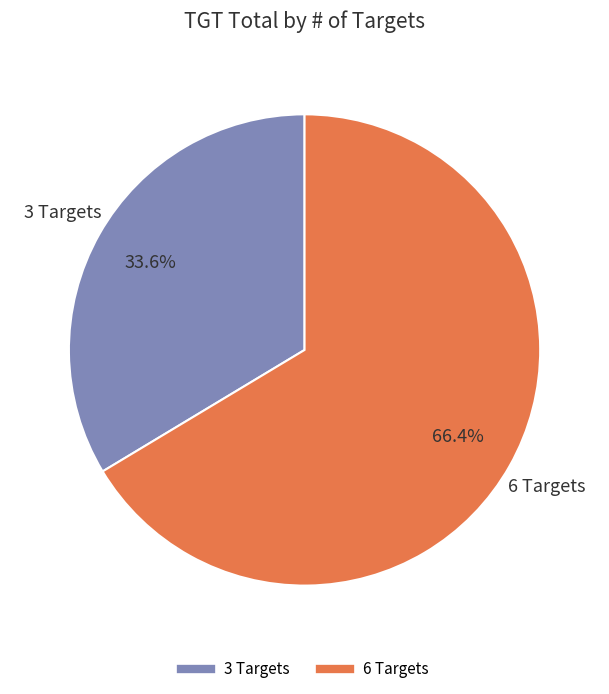

Rank the categories by value from highest to lowest.

6 Targets, 3 Targets